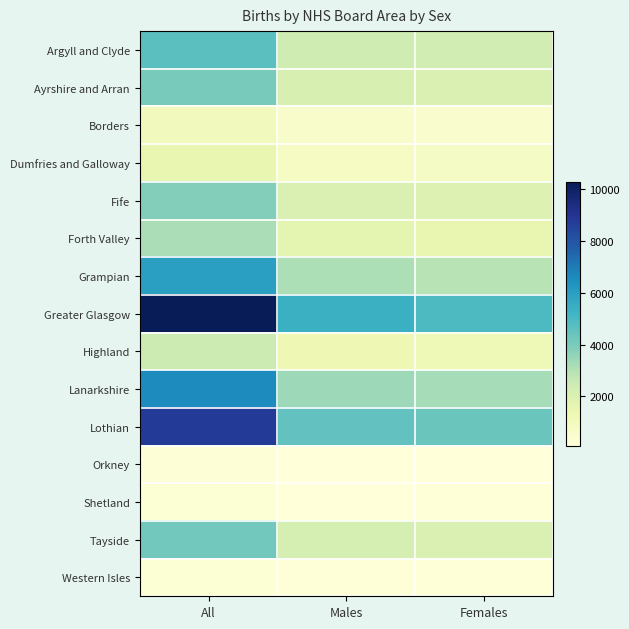

At how many categories does at least one series exceed 3157?

3